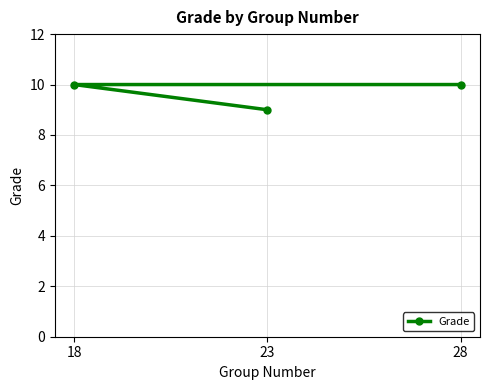

Which label corresponds to the smallest value in the chart?

23